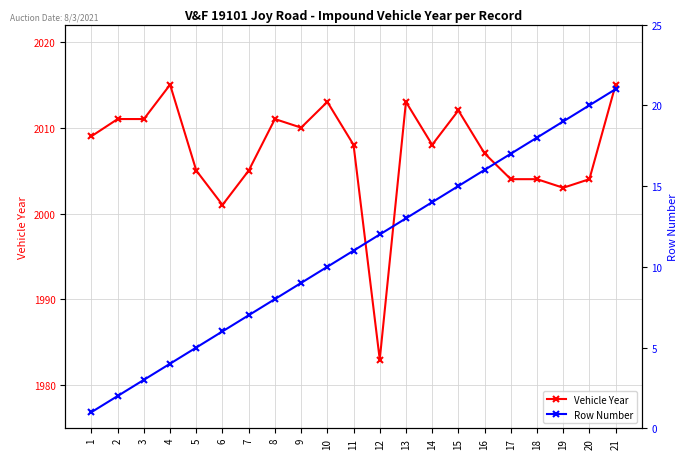

Is this an area chart (filled region under the line)?

No